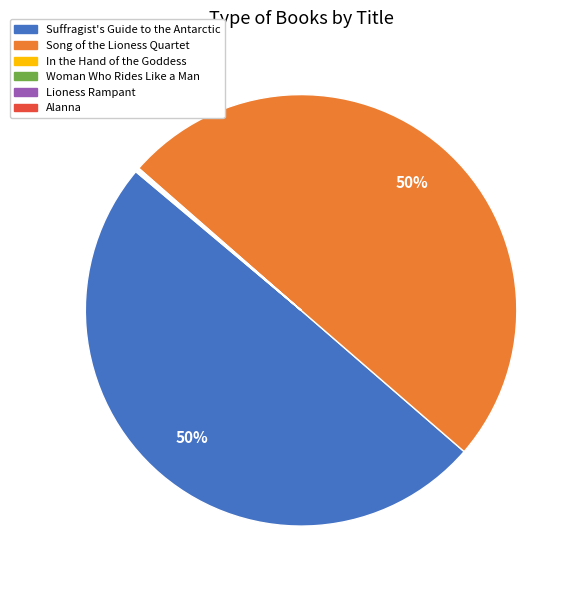

To the nearest percent, what is the difference between the largest and smallest slice percentages?

50%